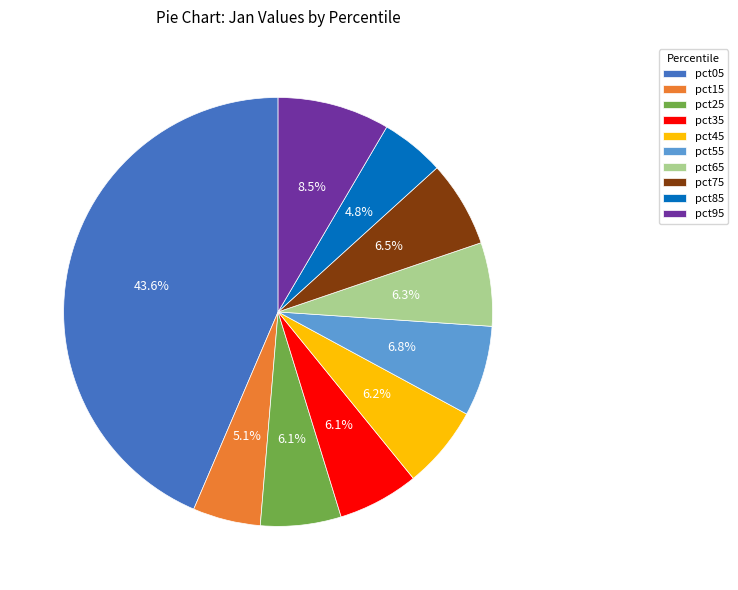

How many slices are in this pie chart?

10